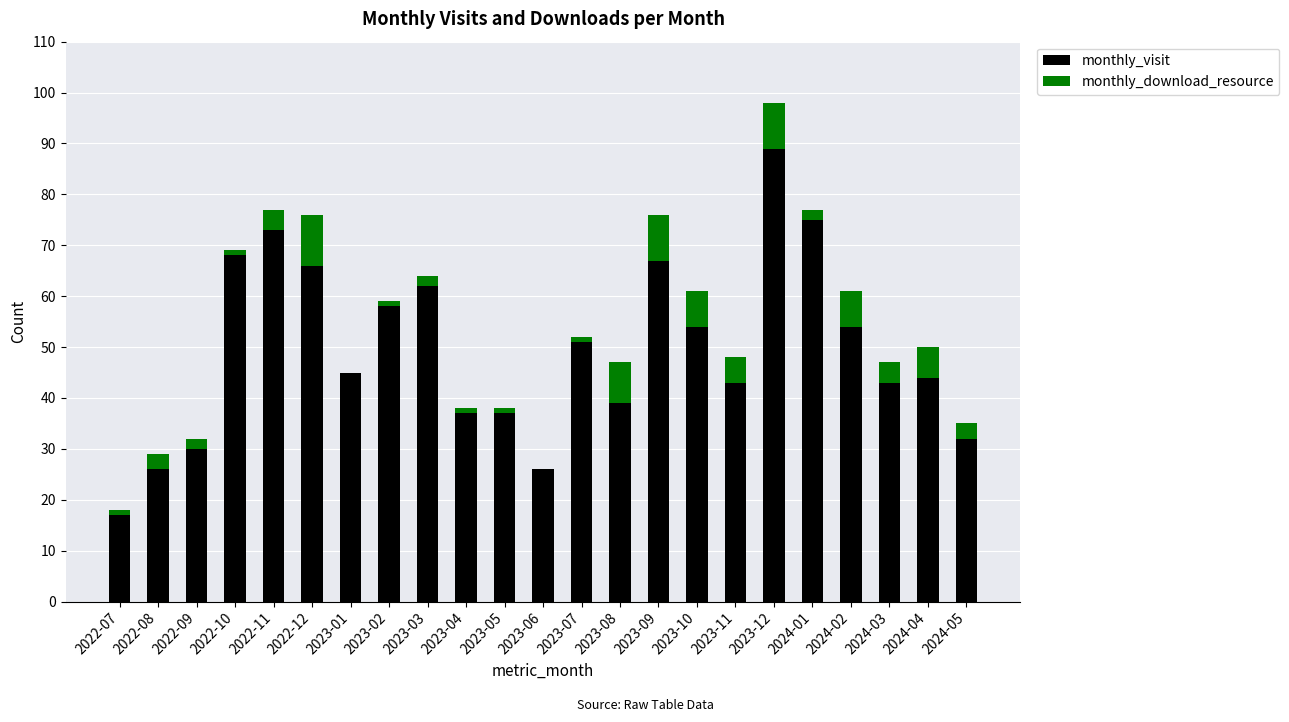

At which label does monthly_visit first exceed 45?

2022-10